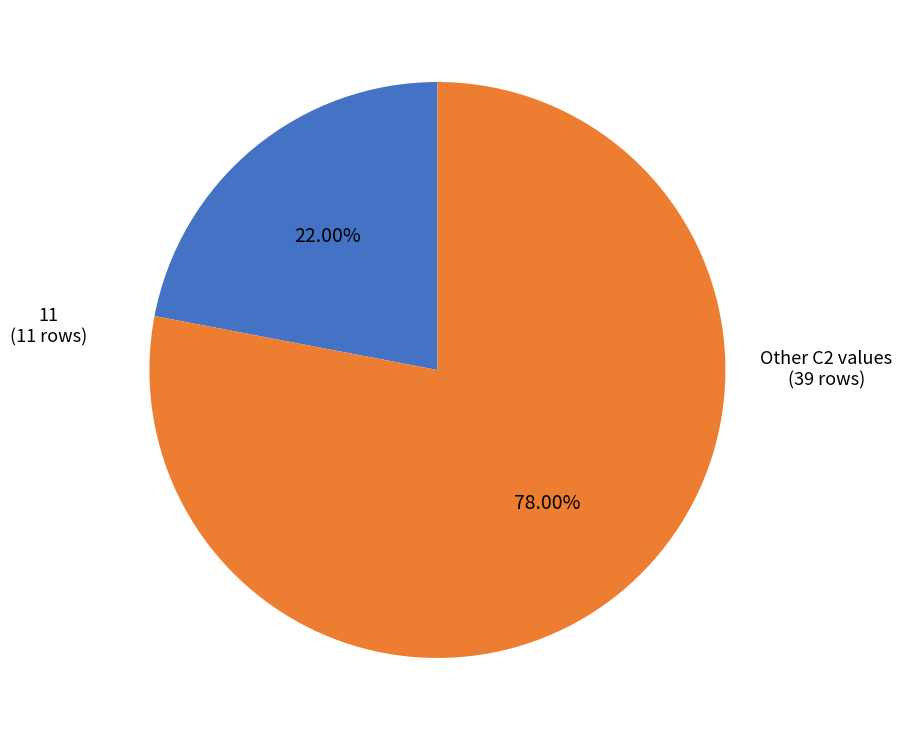

To the nearest percent, what is the difference between the largest and smallest slice percentages?

56%